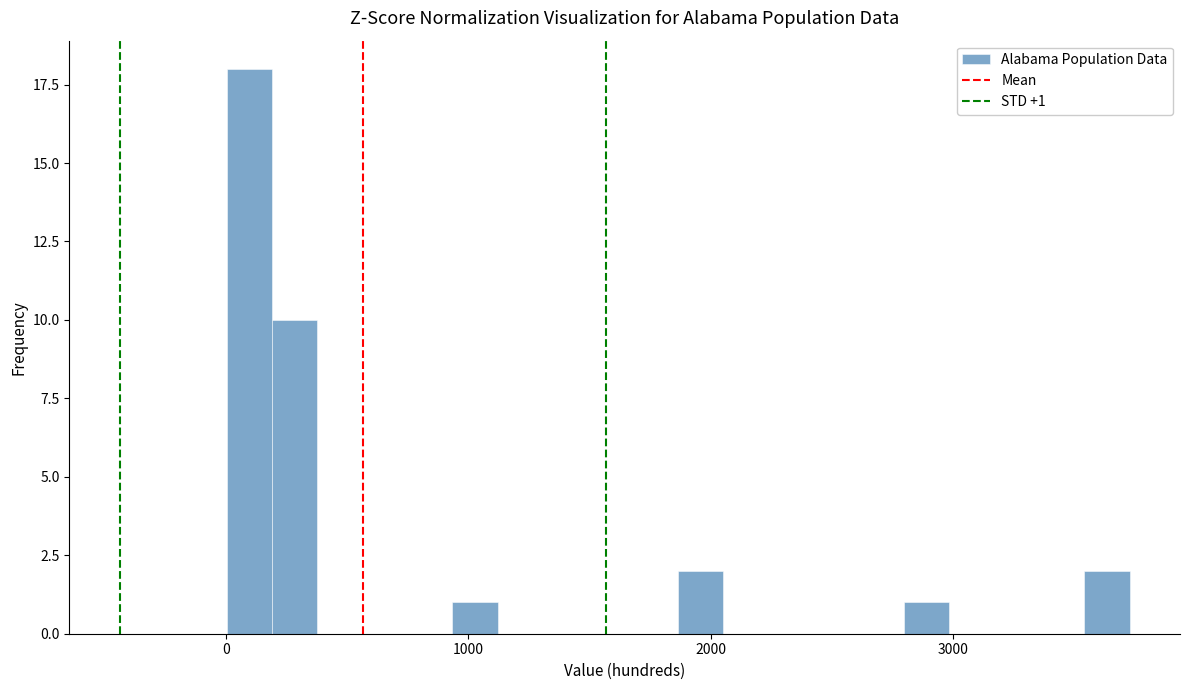

Read against the x-axis, roughly where is the centre of the tallest bar?

100